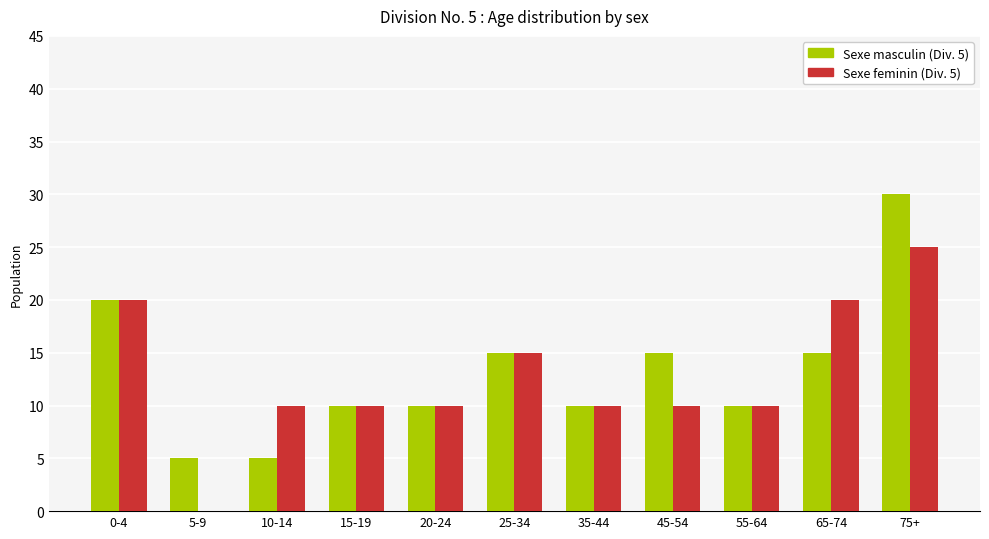

How many categories are shown in the chart?

11